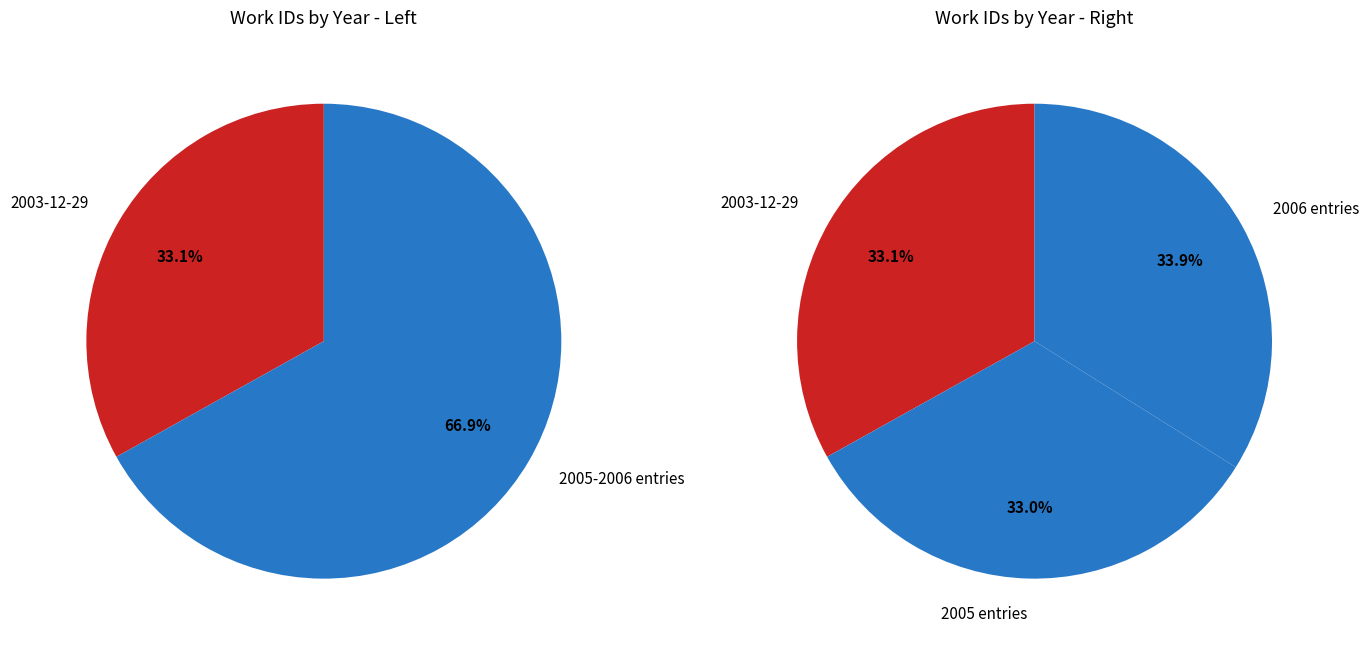

Count the number of slices in the pie.

2